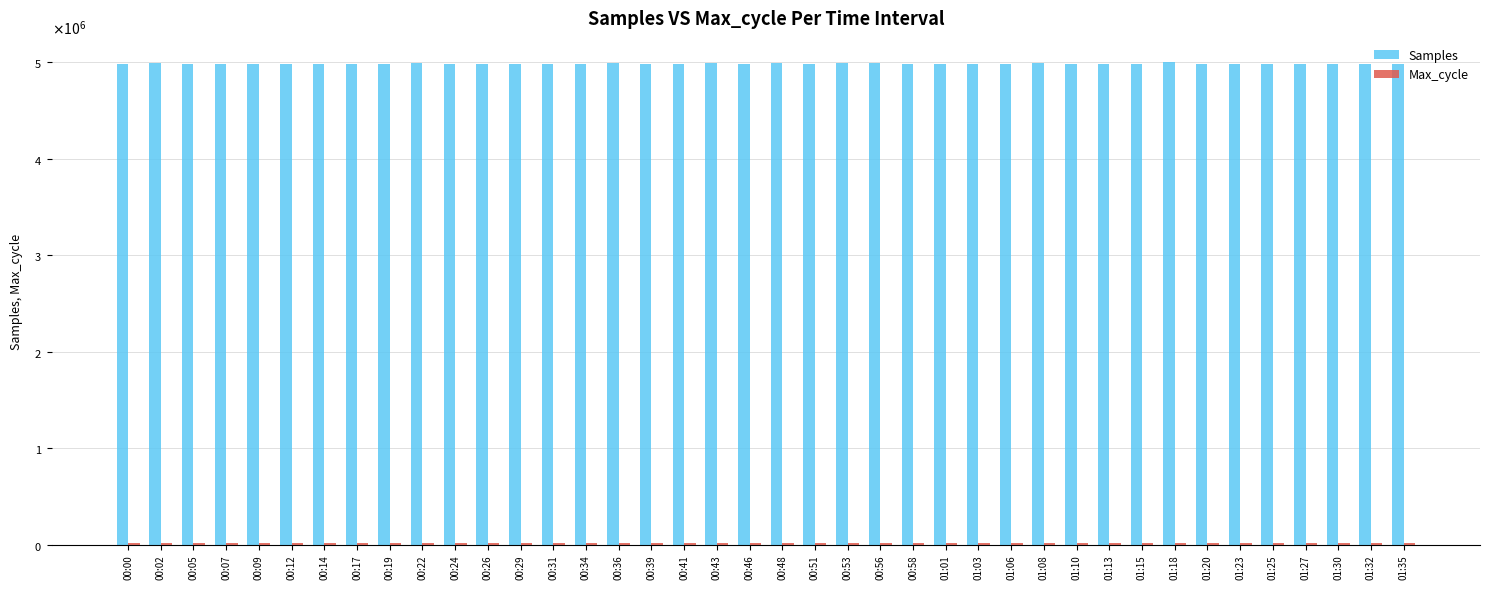

Are the bars horizontal?

No